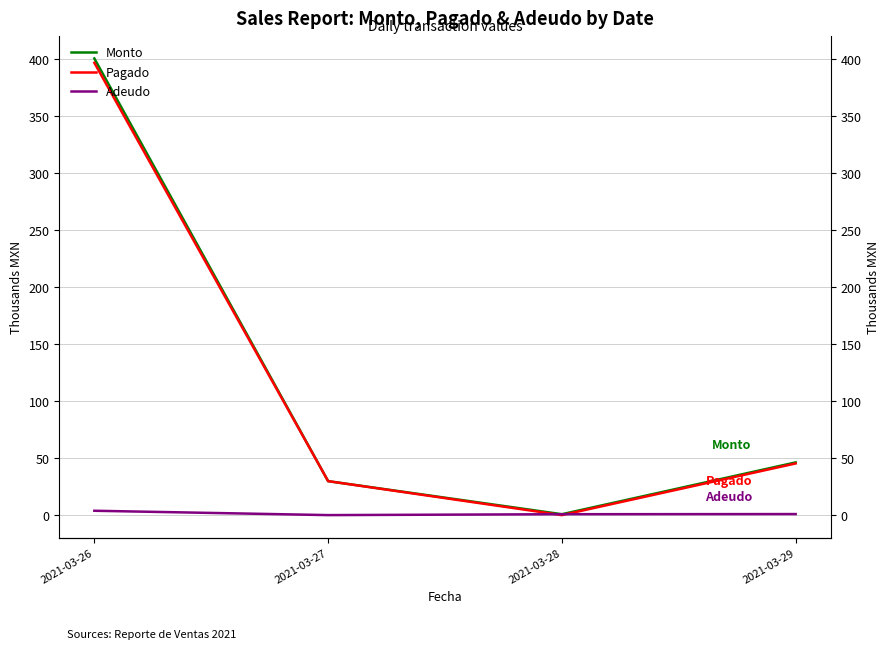

Which category has the highest value across all series?

2021-03-26